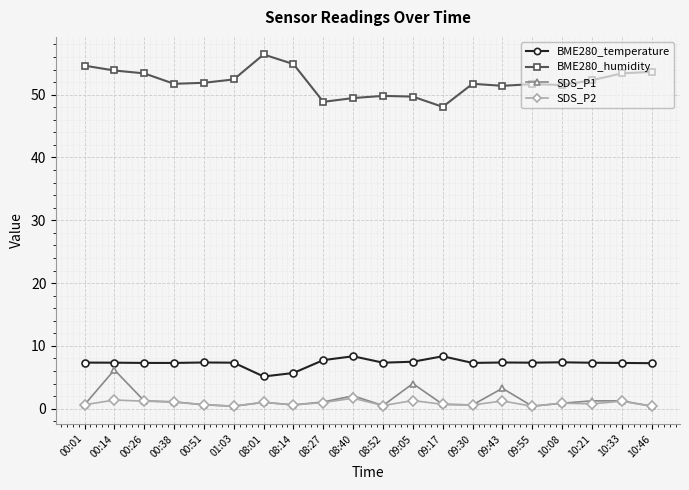

Is the value of BME280_humidity at 00:38 greater than the value of SDS_P2 at 09:43?

Yes